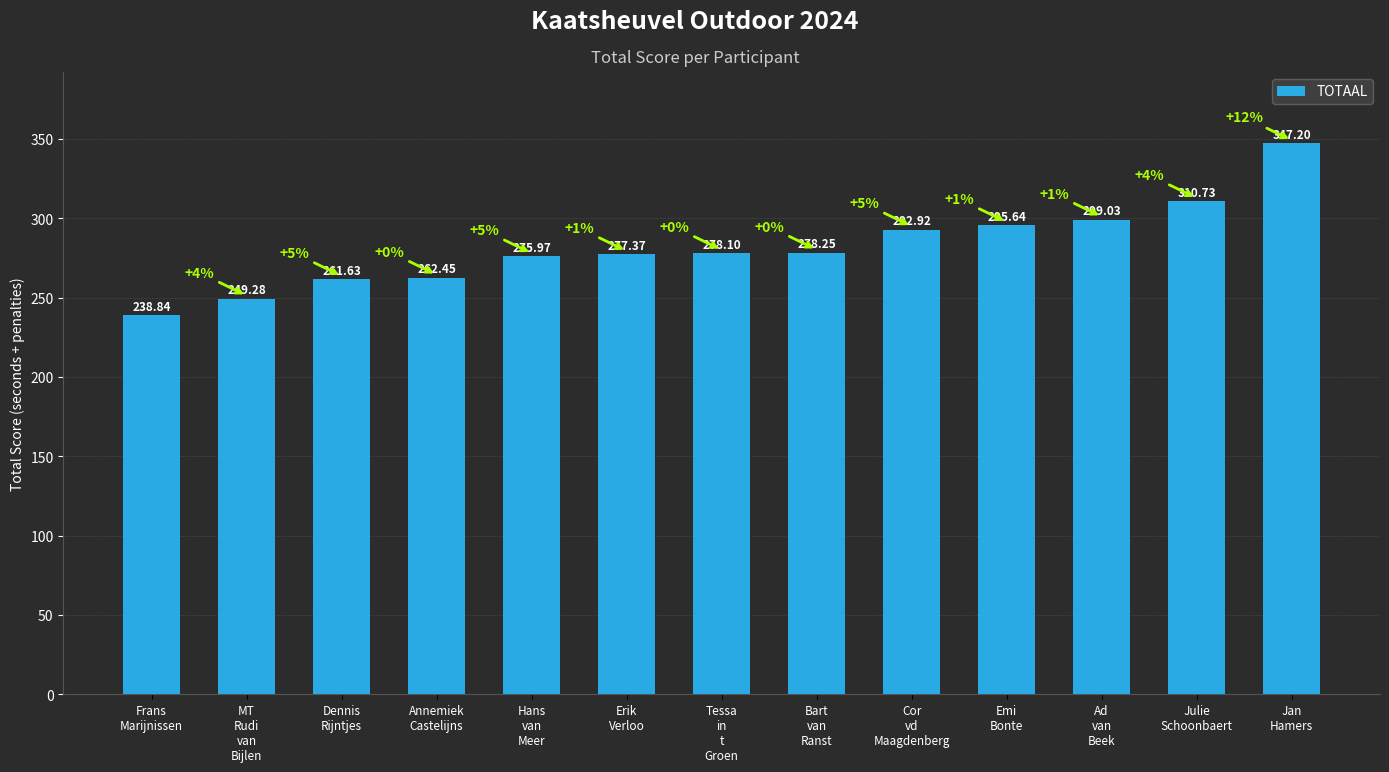

Approximately how many times larger is the value at Ad
van
Beek compared to Annemiek
Castelijns?

1.1